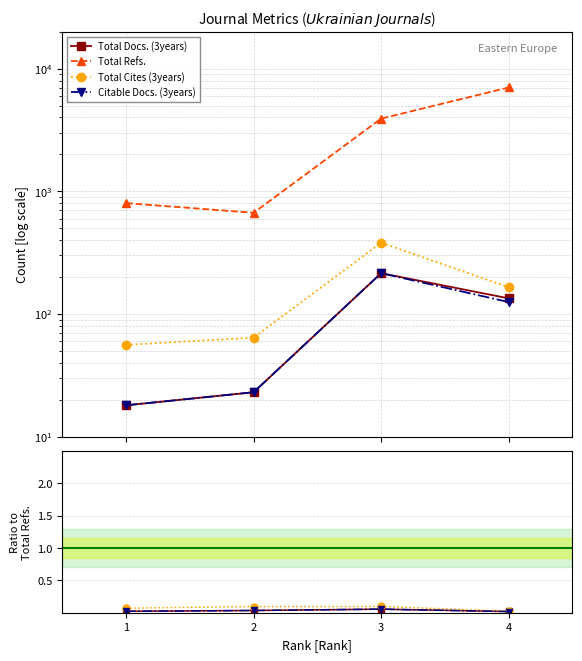

True or false: Total Cites (3years) has more than 2 interior local peaks.

False